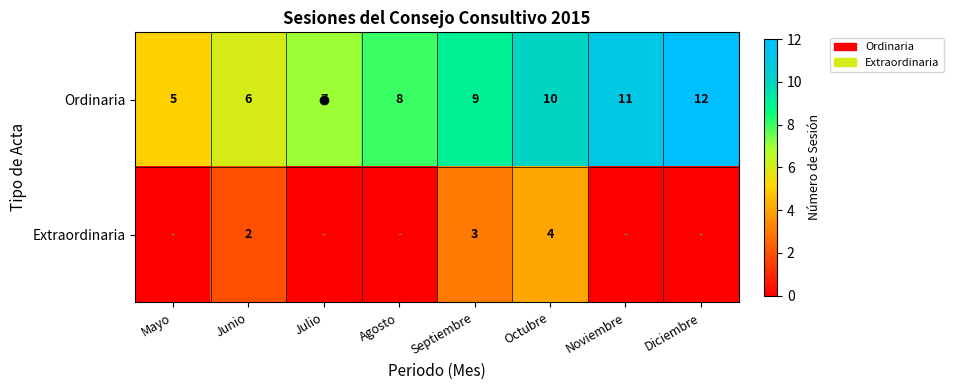

The value of Extraordinaria at Agosto is 2. True or false?

False